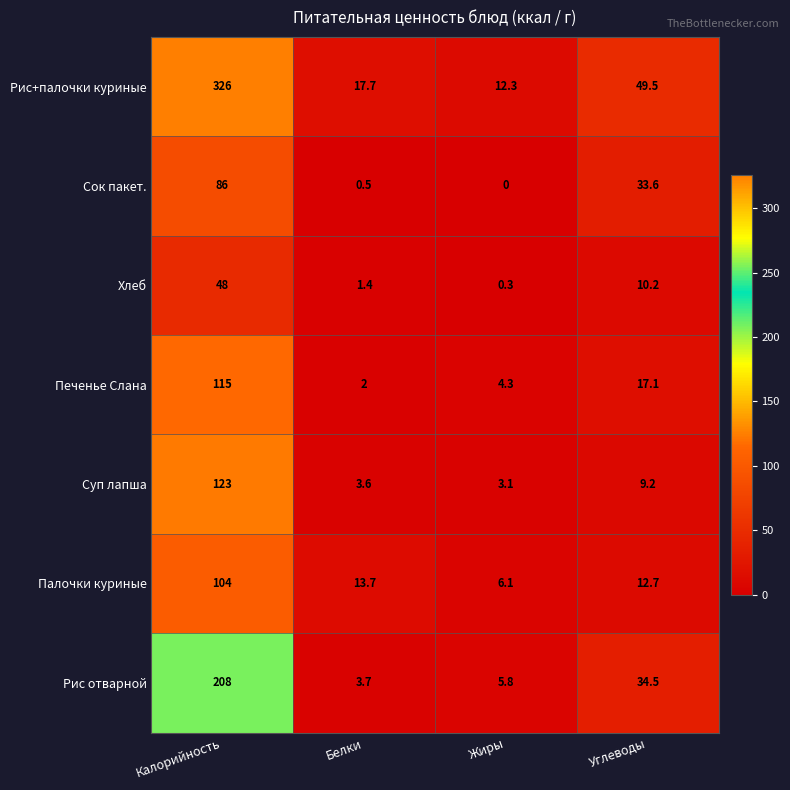

Reading right to left, extract all data points from this chart.

Рис+палочки куриные: Углеводы=49.5	Жиры=12.3	Белки=17.7	Калорийность=326.0
Сок пакет.: Углеводы=33.6	Жиры=0.0	Белки=0.5	Калорийность=86.0
Хлеб: Углеводы=10.2	Жиры=0.3	Белки=1.4	Калорийность=48.0
Печенье Слана: Углеводы=17.1	Жиры=4.3	Белки=2.0	Калорийность=115.0
Суп лапша: Углеводы=9.2	Жиры=3.1	Белки=3.6	Калорийность=123.0
Палочки куриные: Углеводы=12.7	Жиры=6.1	Белки=13.7	Калорийность=104.0
Рис отварной: Углеводы=34.5	Жиры=5.8	Белки=3.7	Калорийность=208.0